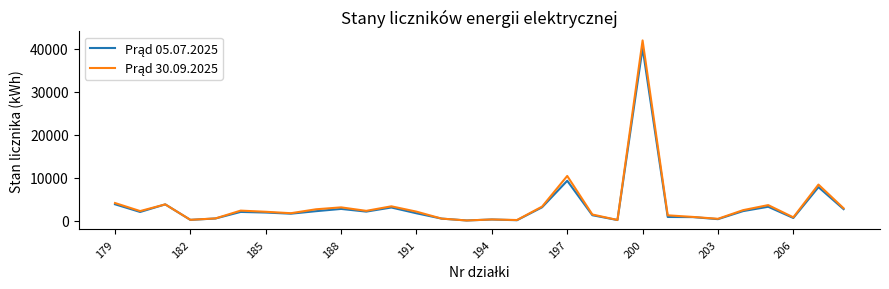

What is the maximum value shown in the chart?

41982